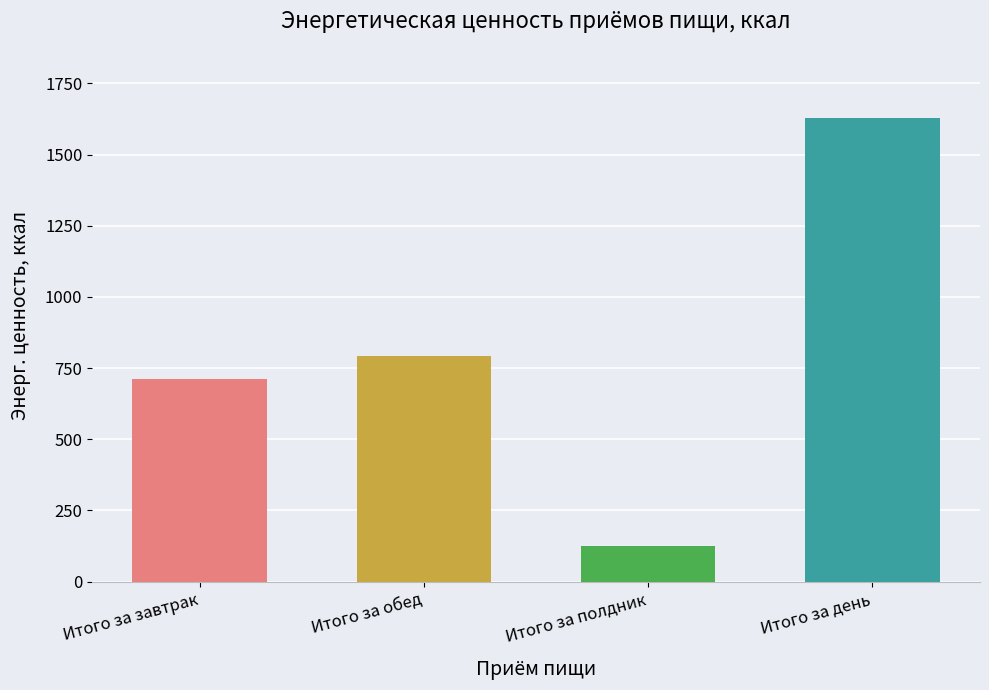

Reading left to right, list all the values displayed in this chart.

711.8	791.9	123.8	1627.5